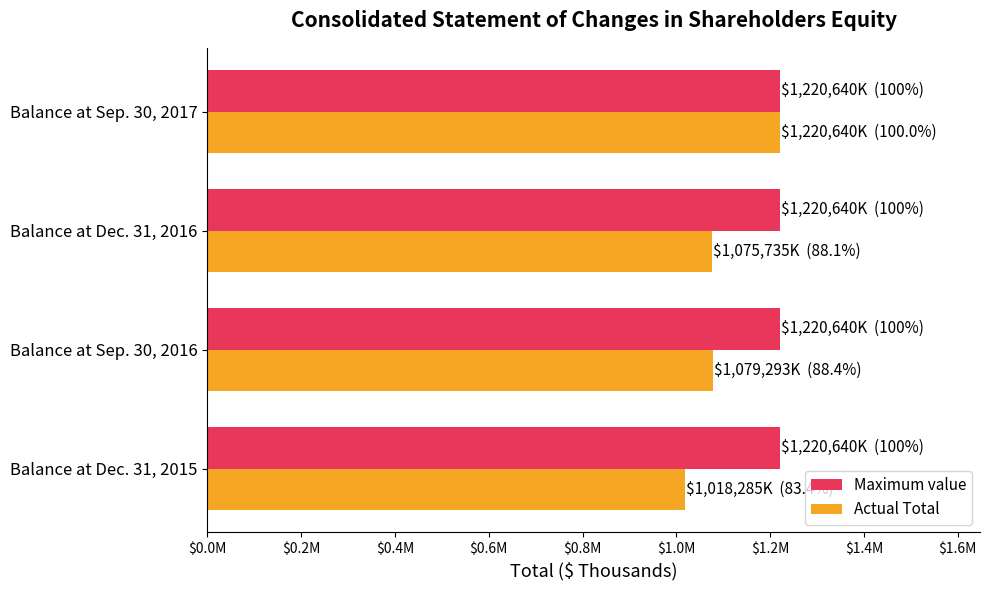

List the series in order of their peak value, lowest first.

Maximum value, Actual Total